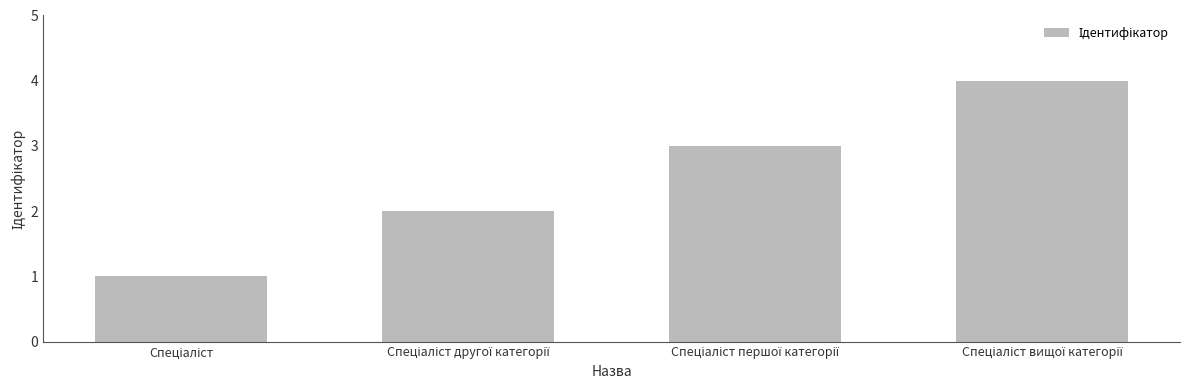

What is the difference between the maximum and minimum values?

3